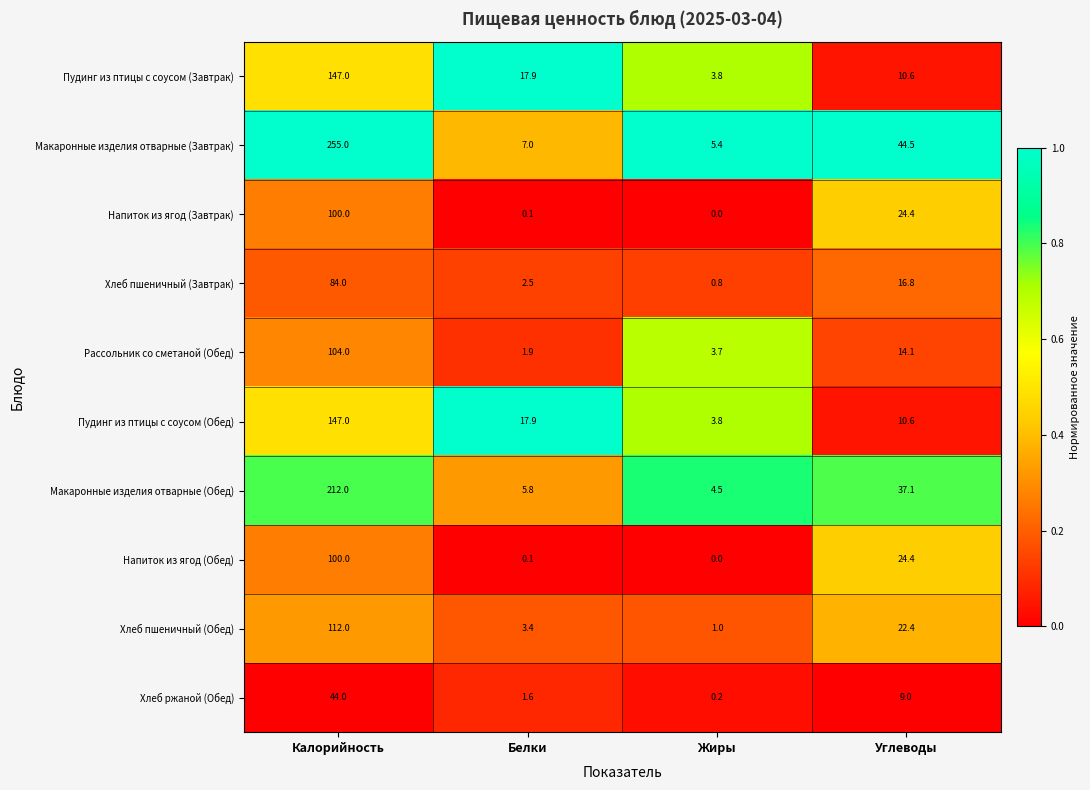

What is the sum of all Рассольник со сметаной (Обед) values?

123.7